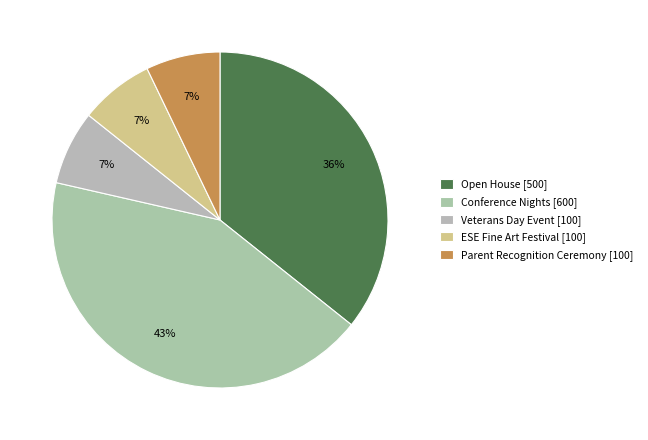

To the nearest percent, what is the difference between the largest and smallest slice percentages?

36%